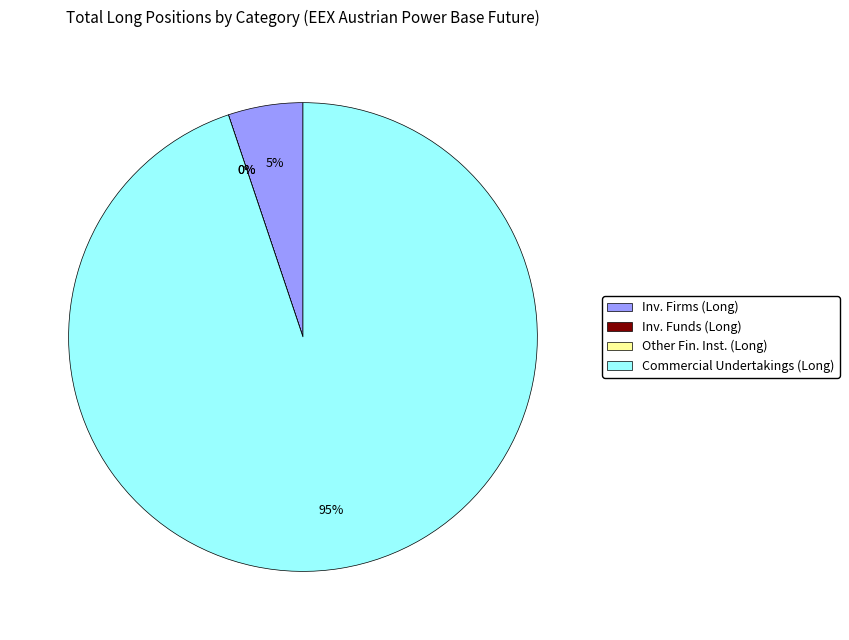

To the nearest percent, what is the average slice percentage?

25%